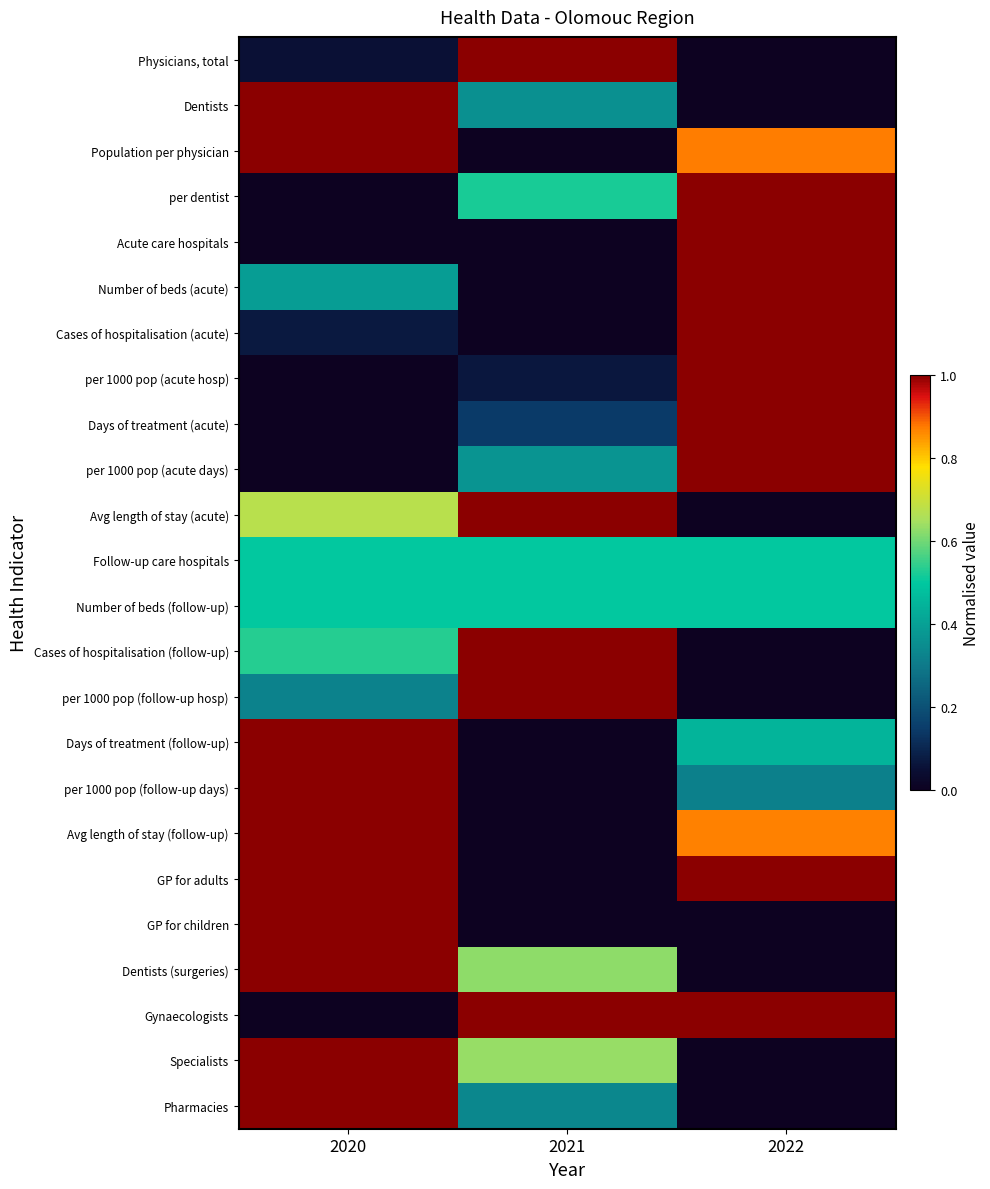

Reading left to right, list all the values displayed in this chart.

Physicians, total: 2020=0.1	2021=1.0	2022=0.0
Dentists: 2020=1.0	2021=0.4	2022=0.0
Population per physician: 2020=1.0	2021=0.0	2022=0.9
per dentist: 2020=0.0	2021=0.5	2022=1.0
Acute care hospitals: 2020=0.0	2021=0.0	2022=1.0
Number of beds (acute): 2020=0.4	2021=0.0	2022=1.0
Cases of hospitalisation (acute): 2020=0.1	2021=0.0	2022=1.0
per 1000 pop (acute hosp): 2020=0.0	2021=0.1	2022=1.0
Days of treatment (acute): 2020=0.0	2021=0.1	2022=1.0
per 1000 pop (acute days): 2020=0.0	2021=0.4	2022=1.0
Avg length of stay (acute): 2020=0.7	2021=1.0	2022=0.0
Follow-up care hospitals: 2020=0.5	2021=0.5	2022=0.5
Number of beds (follow-up): 2020=0.5	2021=0.5	2022=0.5
Cases of hospitalisation (follow-up): 2020=0.5	2021=1.0	2022=0.0
per 1000 pop (follow-up hosp): 2020=0.3	2021=1.0	2022=0.0
Days of treatment (follow-up): 2020=1.0	2021=0.0	2022=0.4
per 1000 pop (follow-up days): 2020=1.0	2021=0.0	2022=0.3
Avg length of stay (follow-up): 2020=1.0	2021=0.0	2022=0.9
GP for adults: 2020=1.0	2021=0.0	2022=1.0
GP for children: 2020=1.0	2021=0.0	2022=0.0
Dentists (surgeries): 2020=1.0	2021=0.6	2022=0.0
Gynaecologists: 2020=0.0	2021=1.0	2022=1.0
Specialists: 2020=1.0	2021=0.6	2022=0.0
Pharmacies: 2020=1.0	2021=0.3	2022=0.0